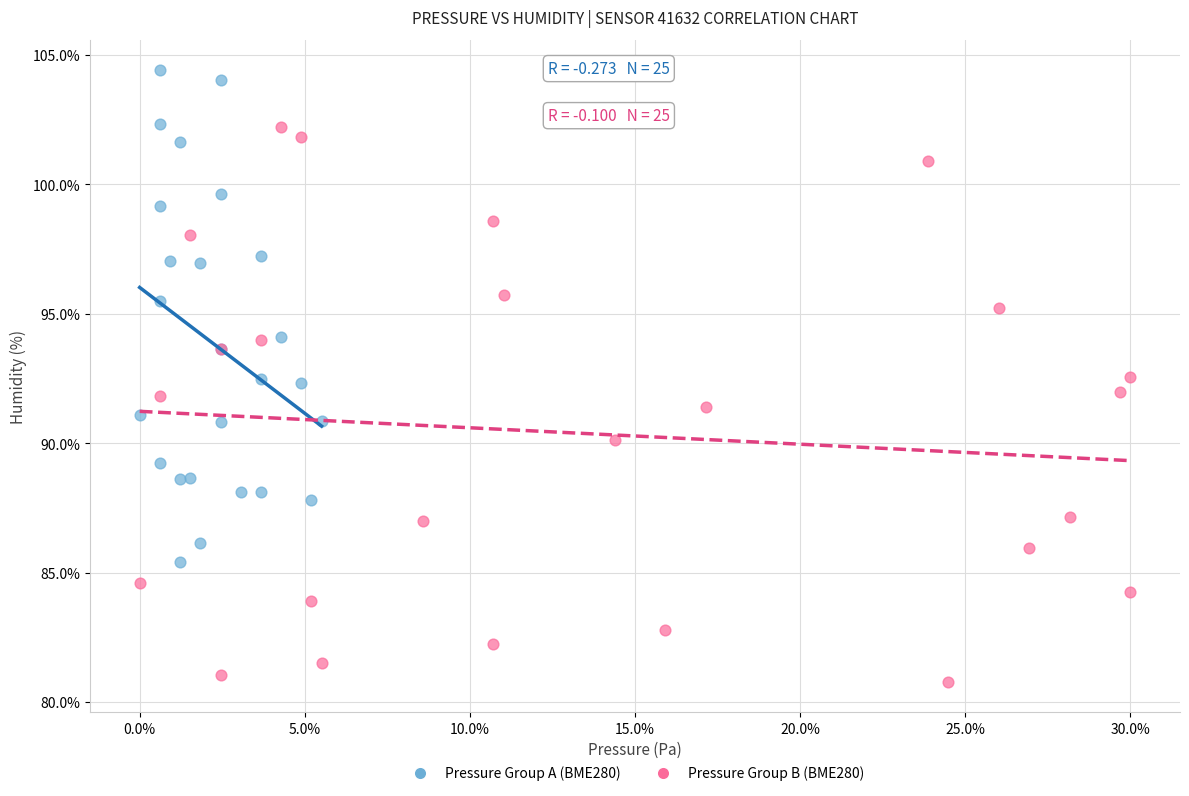

Which series reaches the maximum Y coordinate?

Pressure Group A (BME280)